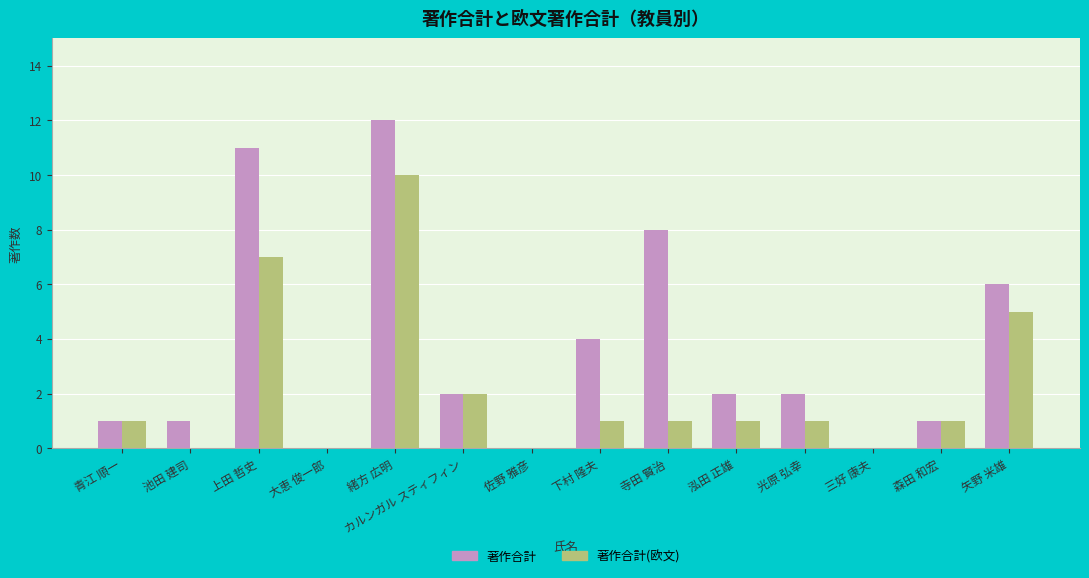

Reading left to right, list all the values displayed in this chart.

著作合計: 1	1	11	0	12	2	0	4	8	2	2	0	1	6
著作合計(欧文): 1	0	7	0	10	2	0	1	1	1	1	0	1	5